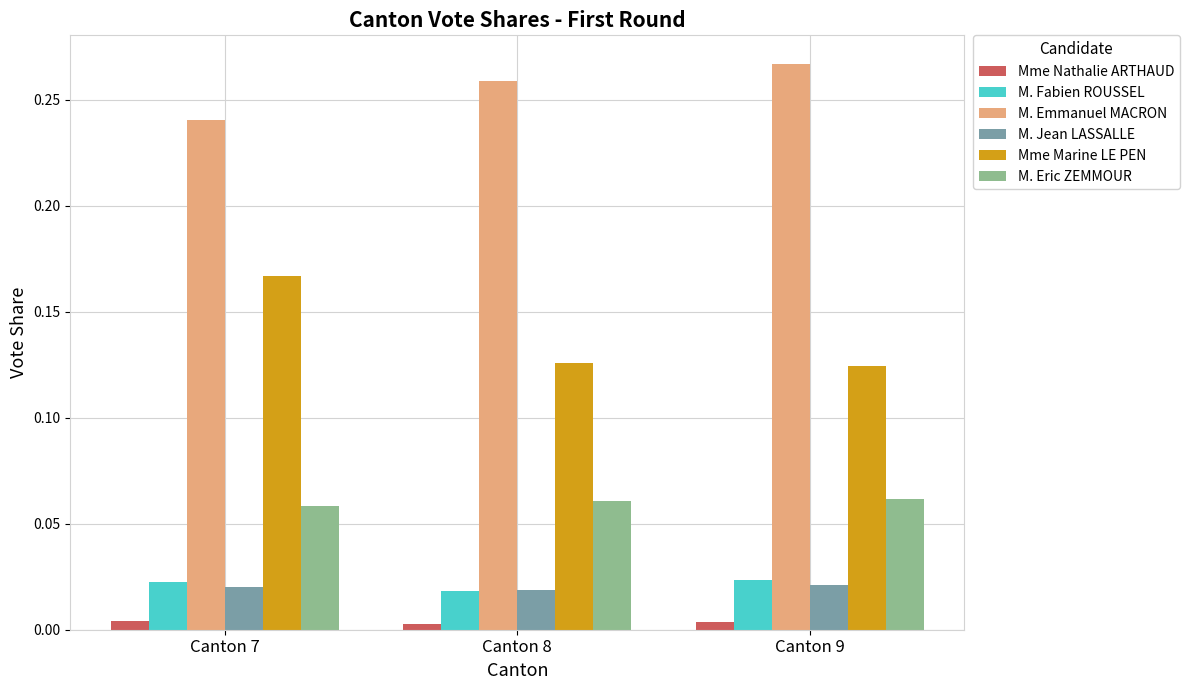

What is the sum of all Mme Marine LE PEN values?

0.4